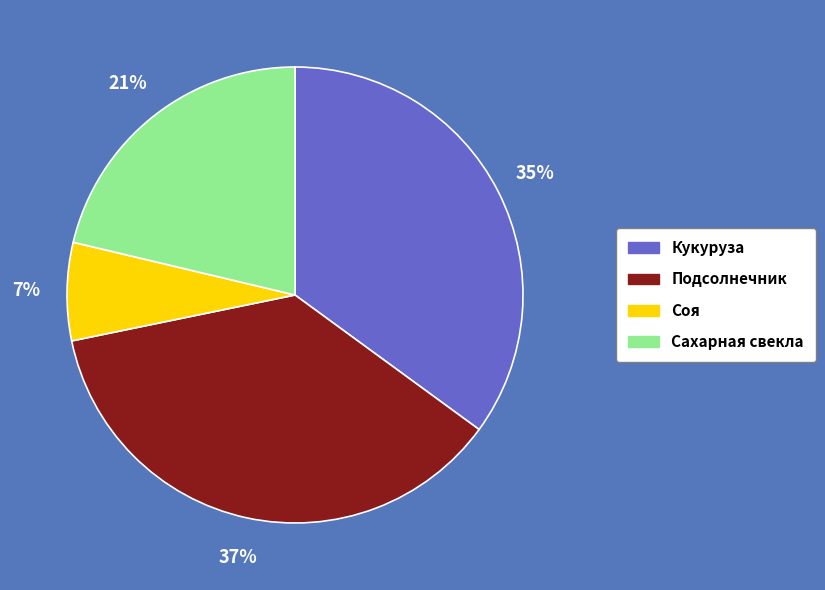

The Кукуруза slice represents 29% of the pie. True or false?

False